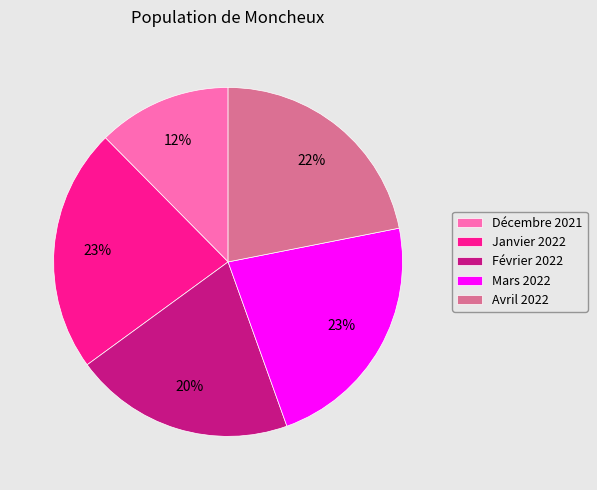

Between Décembre 2021 and Mars 2022, which is larger?

Mars 2022